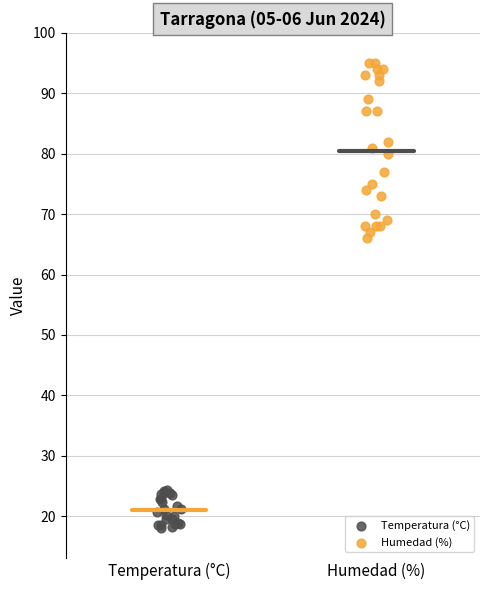

What are all the series names shown in the legend?

Temperatura (°C), Humedad (%)